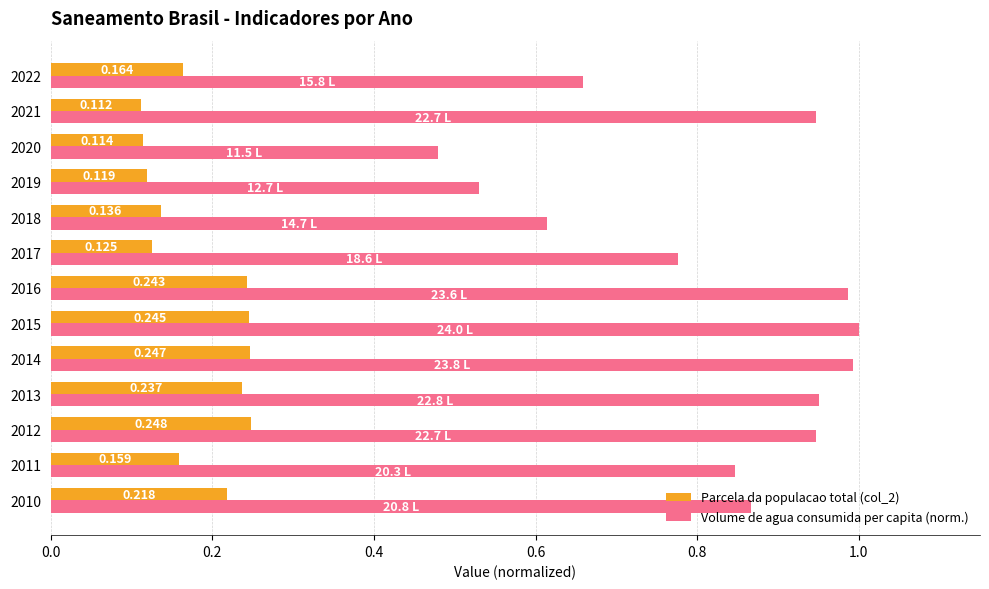

Which series has the largest range (max minus min)?

Volume de agua consumida per capita (norm.)